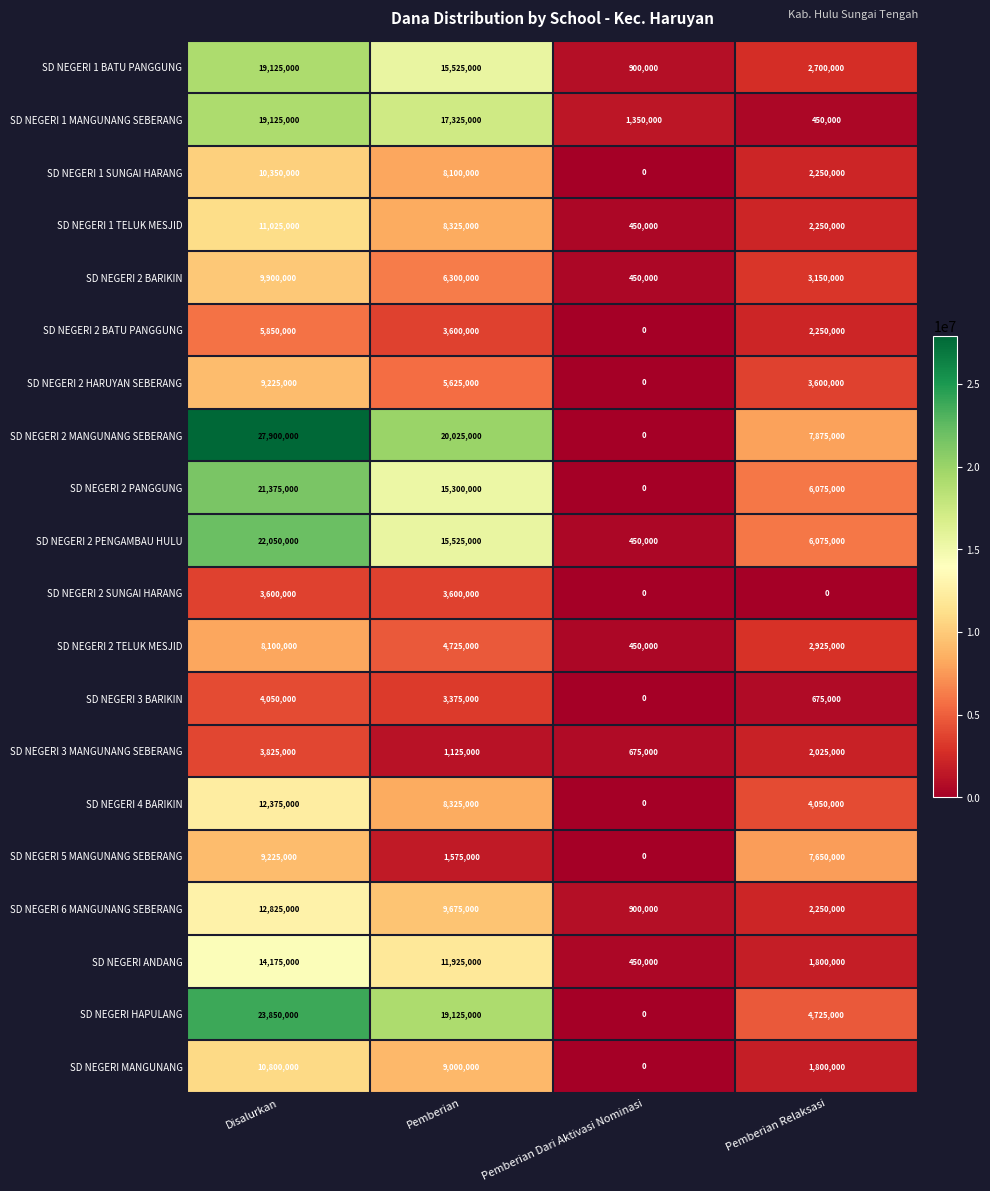

What is the sum of the SD NEGERI 2 PENGAMBAU HULU values at Pemberian and Pemberian Relaksasi?

21600000